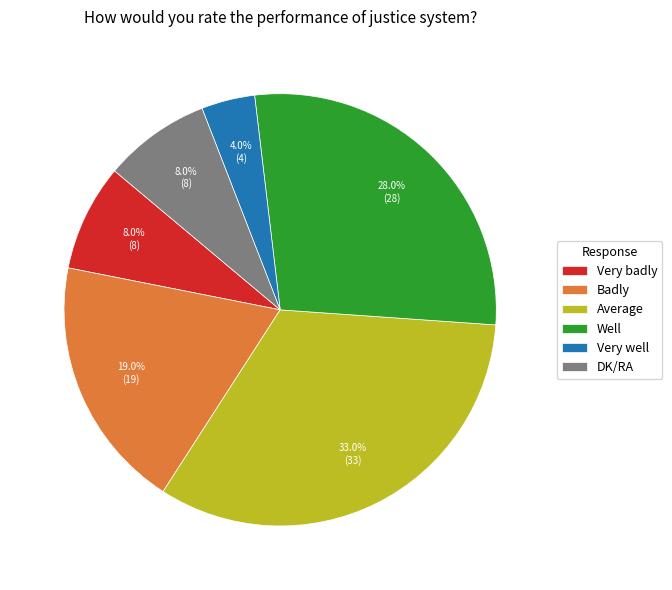

To the nearest percent, what is the average slice percentage?

17%